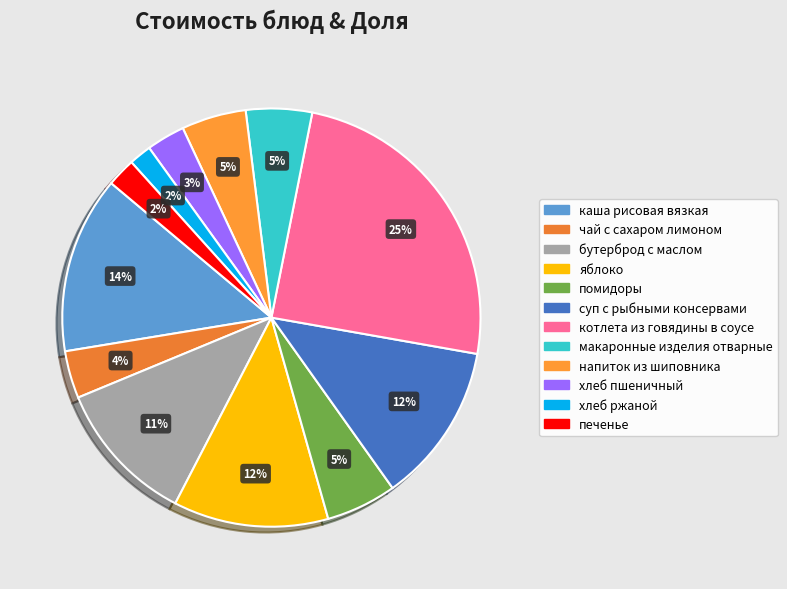

To the nearest percent, what is the average slice percentage?

8%